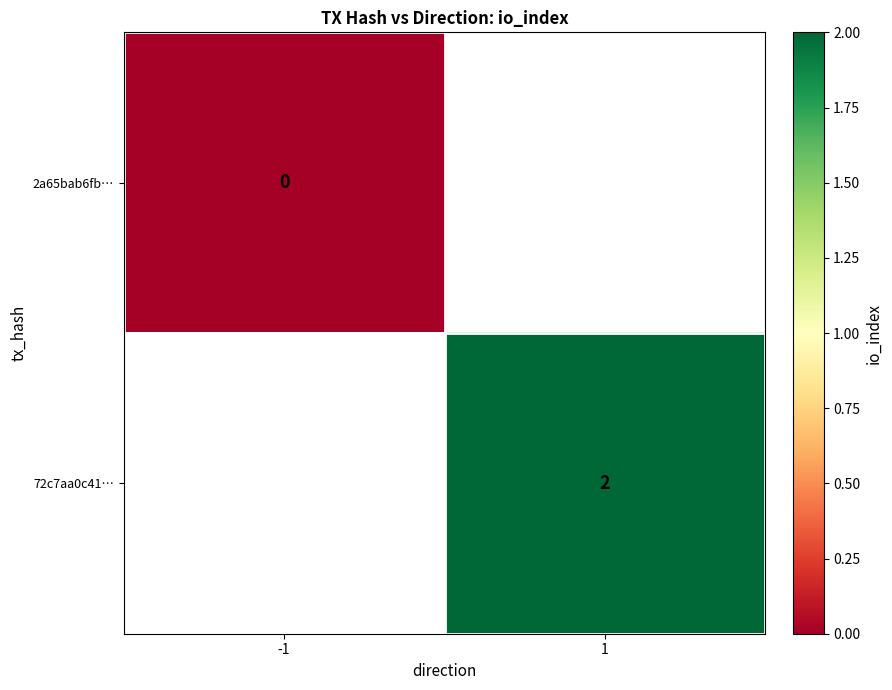

Which label corresponds to the smallest value in the chart?

-1